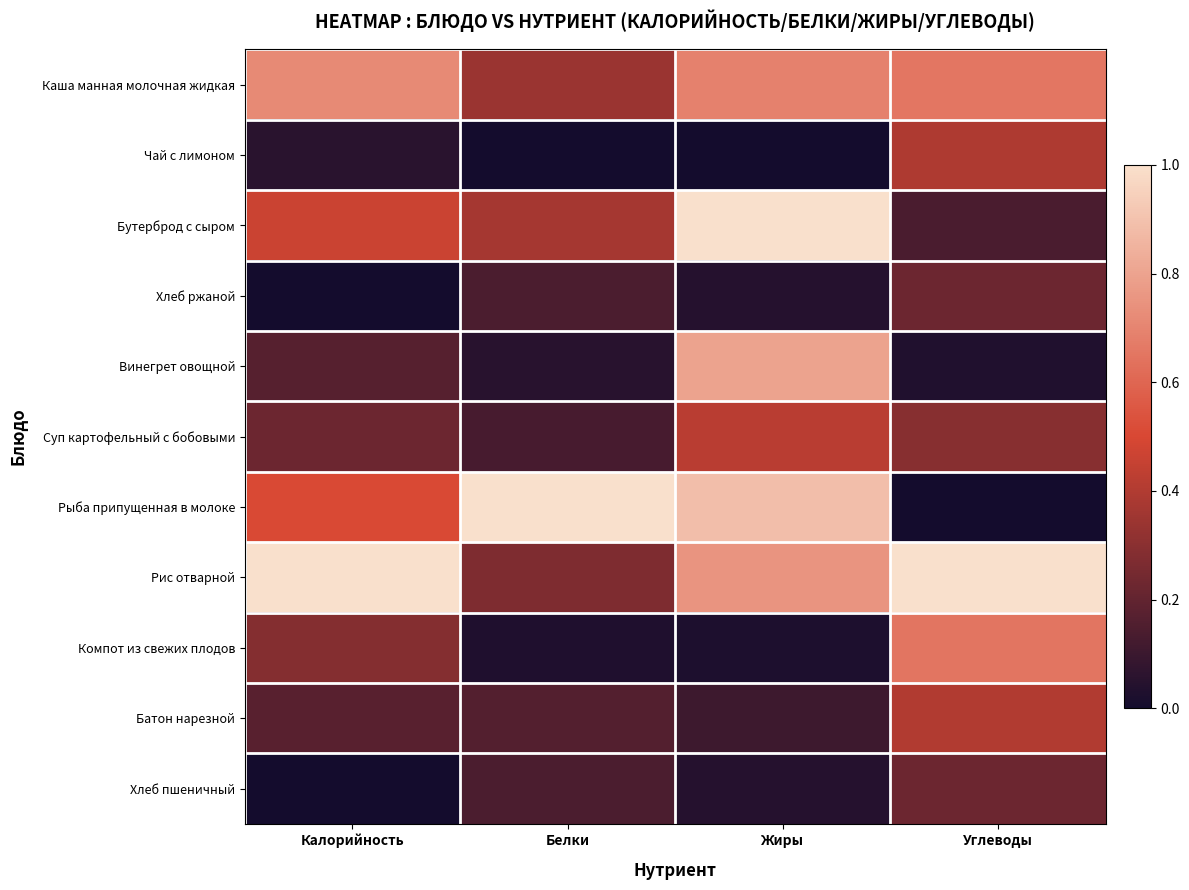

What is the total value across all series at Калорийность?

3.6